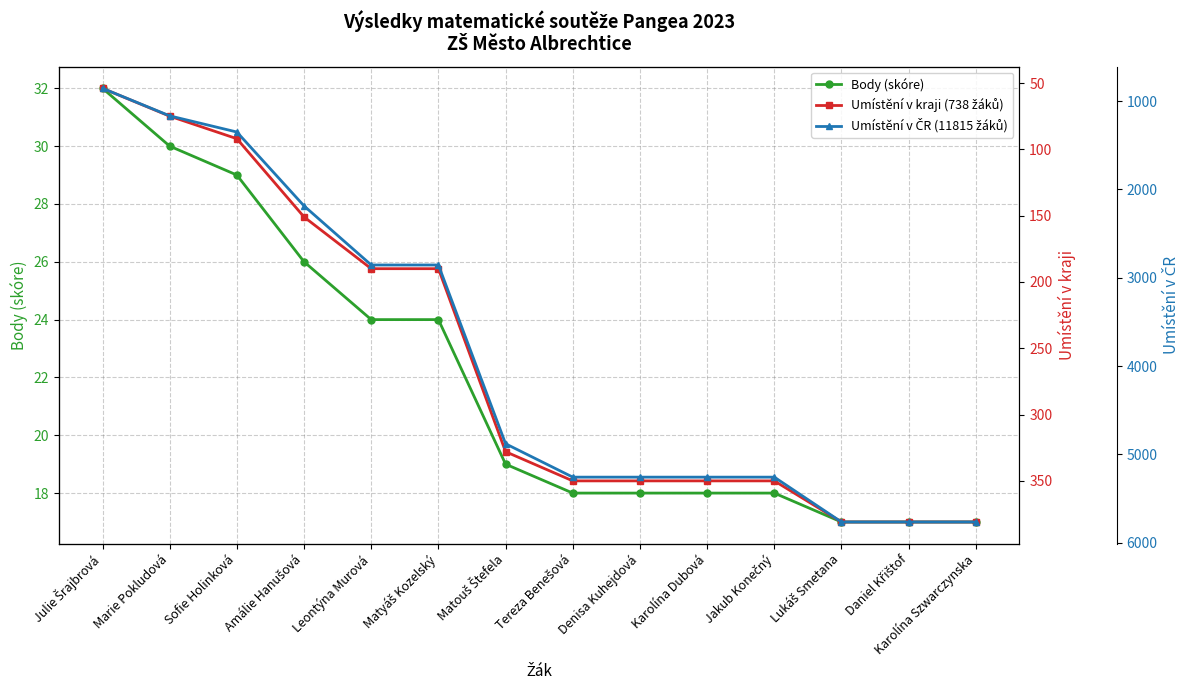

What is the greatest value displayed?

5766